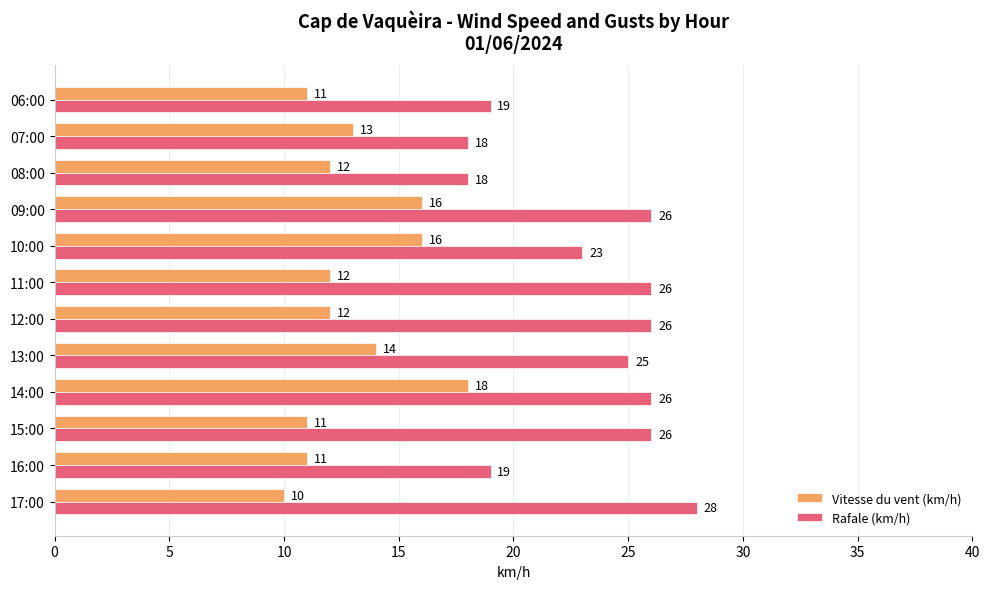

What is the lowest value of the Vitesse du vent (km/h) series?

10